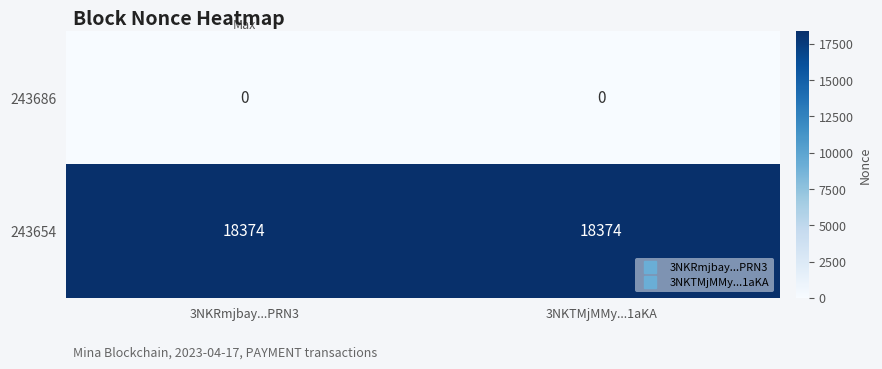

What is the spread (max minus min) of values at 3NKTMjMMy...1aKA?

18374